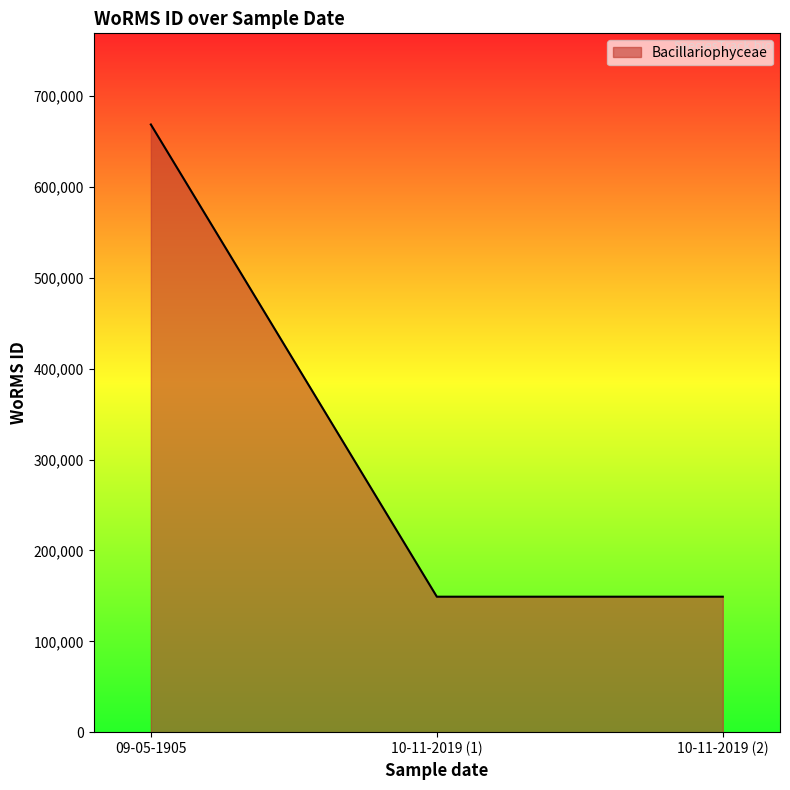

What is the smallest value displayed?

149095